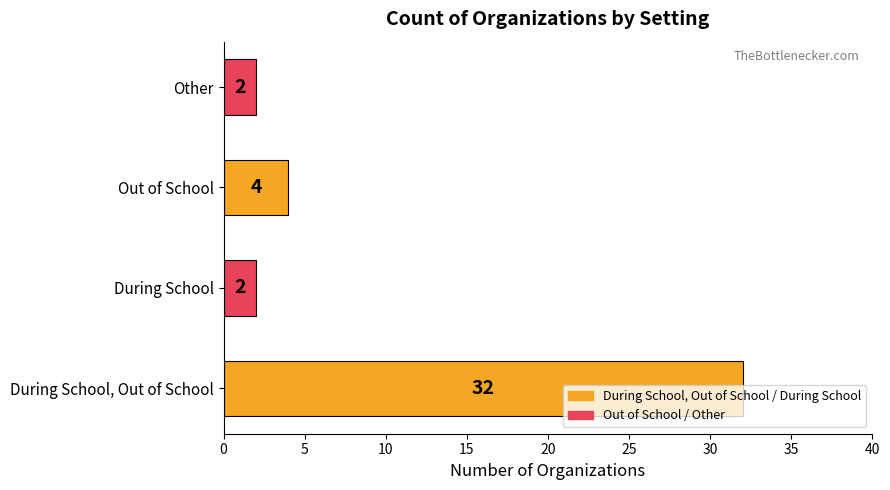

What is the average value?

10